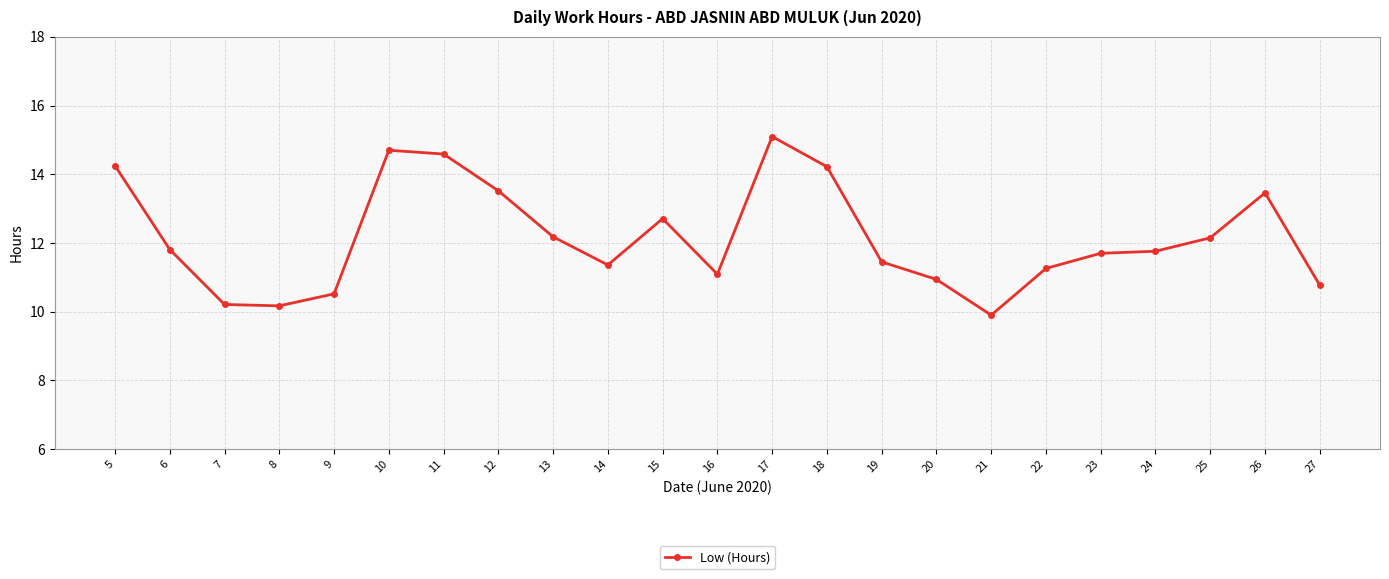

Which label corresponds to the smallest value in the chart?

21